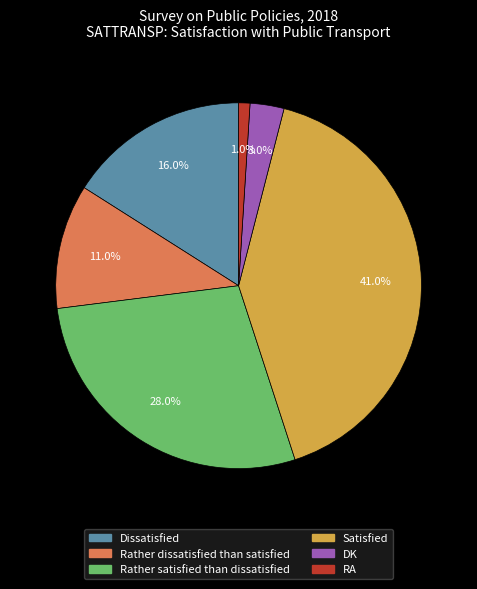

How much of the chart is everything except Rather satisfied than dissatisfied?

72.0%